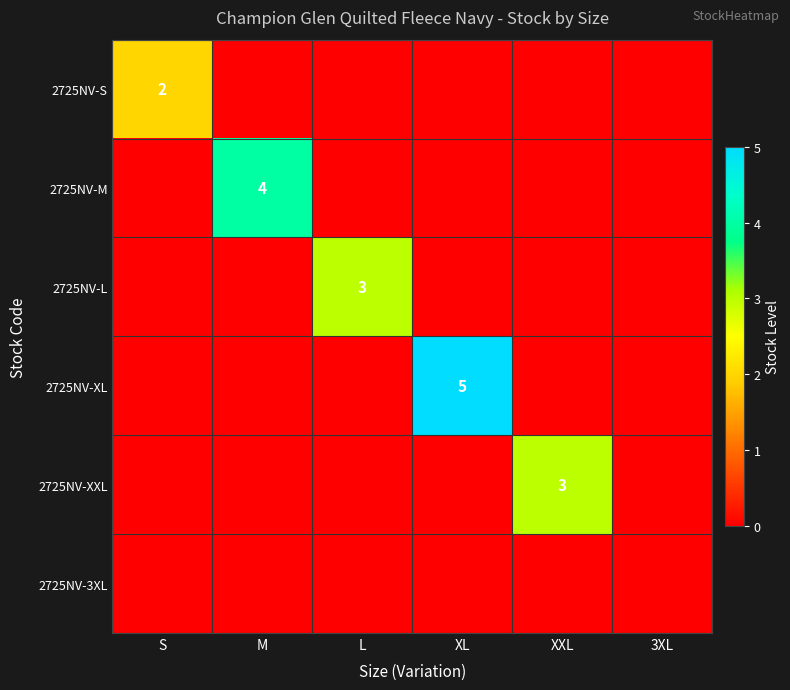

At which category is the sum across all series the highest?

XL